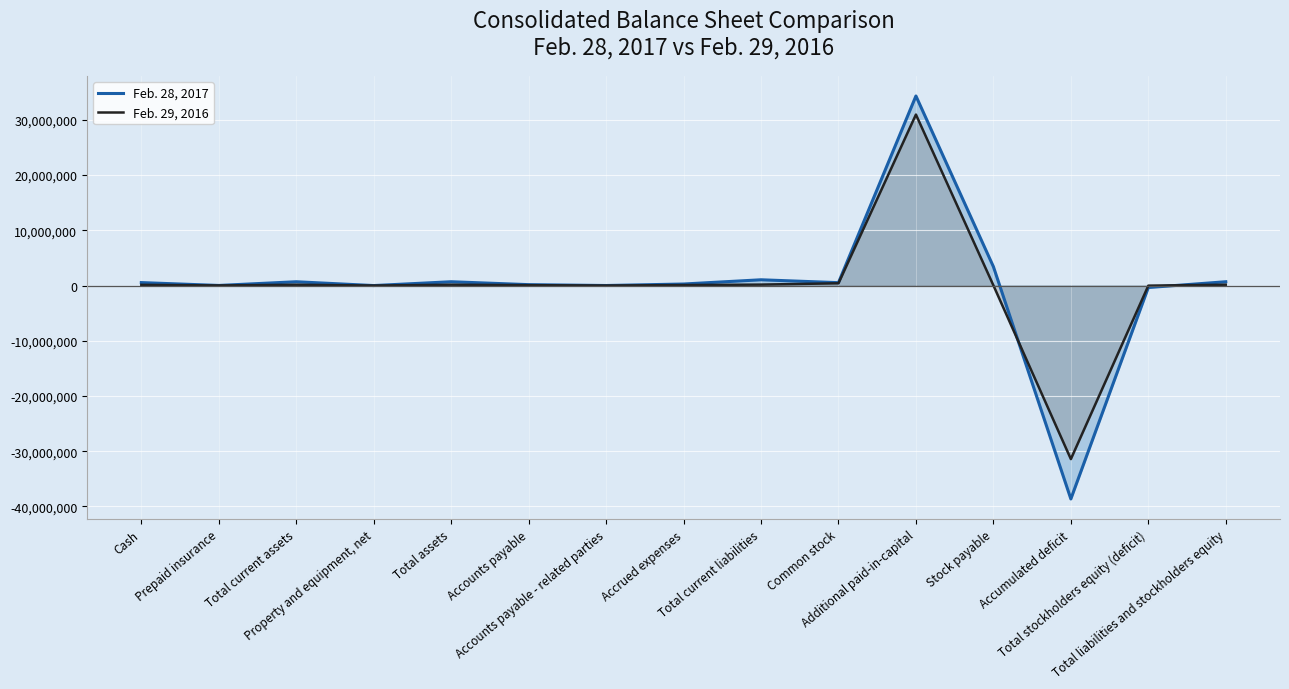

Which series ends up on top after the final intersection of Feb. 29, 2016 and Feb. 28, 2017?

Feb. 28, 2017